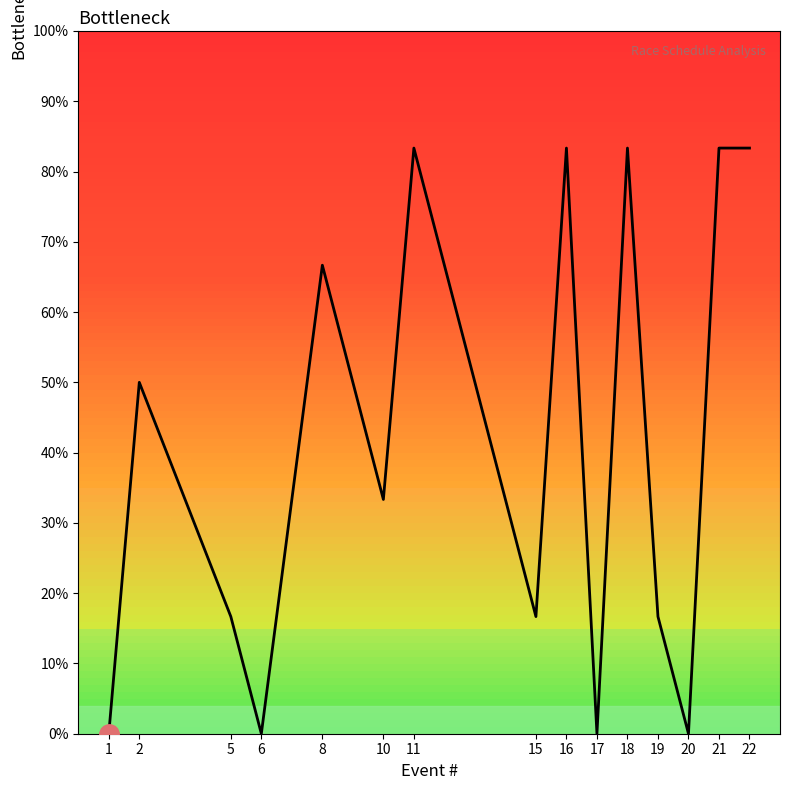

True or false: the data shows 50.5 at 21.

False